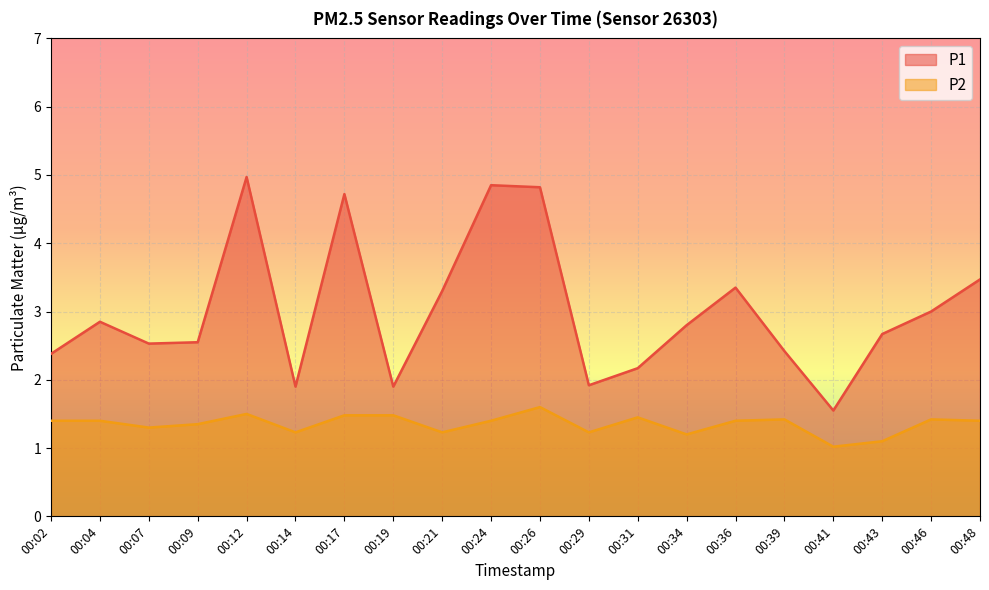

True or false: P1 and P2 intersect in this chart.

False